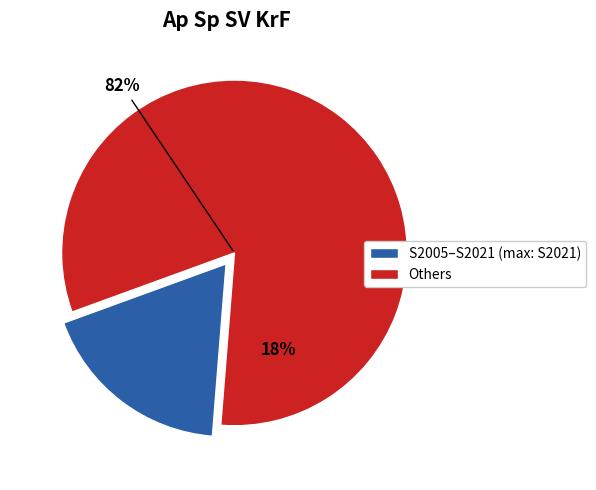

Is the sum of S2005 and S2001 greater than half?

No